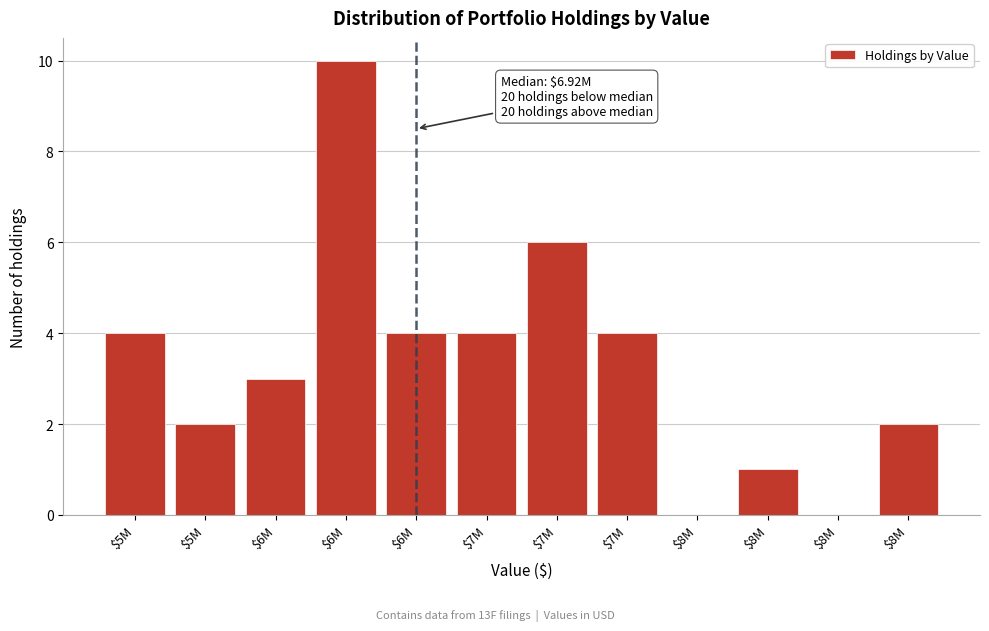

Count the number of categories in the chart.

12